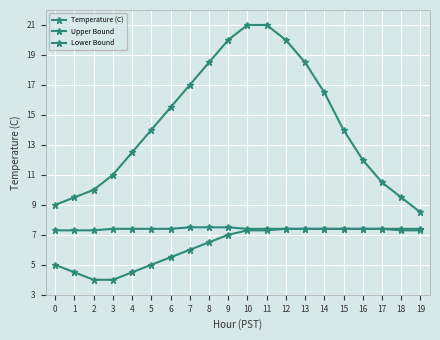

True or false: Upper Bound has a value of 3.1 at 17.

False